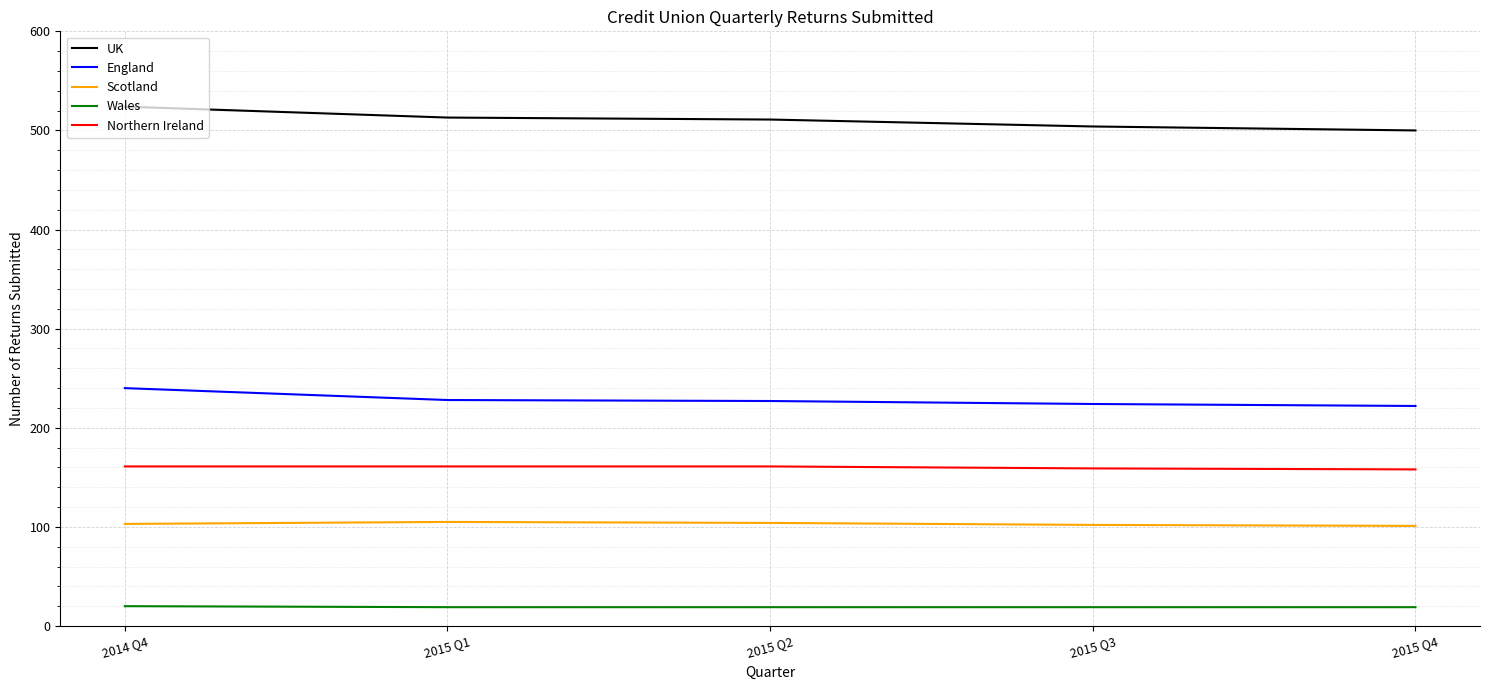

What is the difference between the highest and lowest values at 2015 Q3?

485